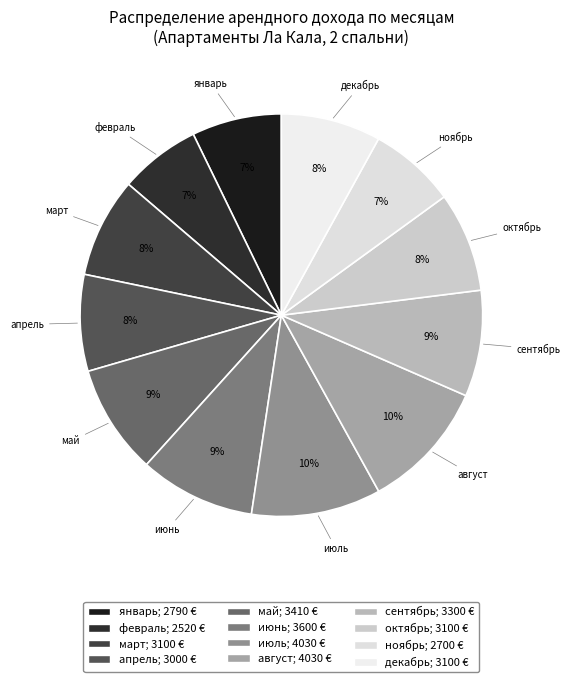

To the nearest percent, what is the combined percentage of август and октябрь?

18%